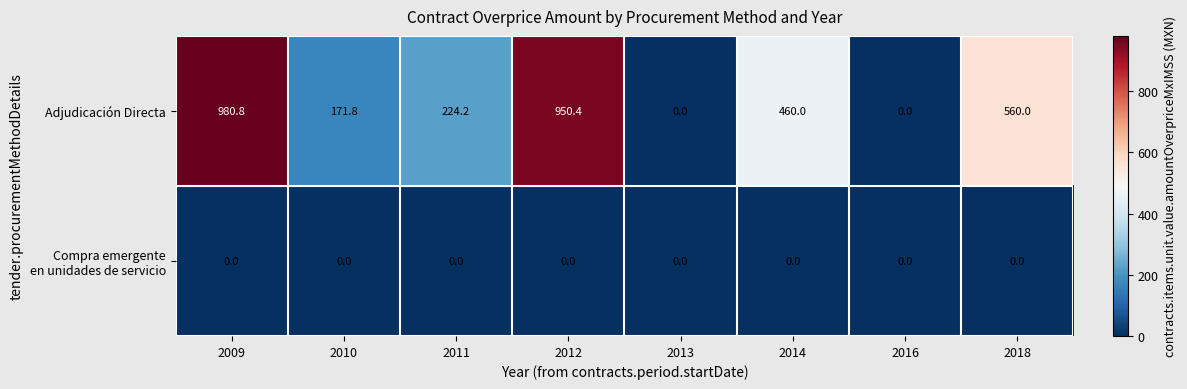

What is the highest value of the Adjudicación Directa series?

980.8